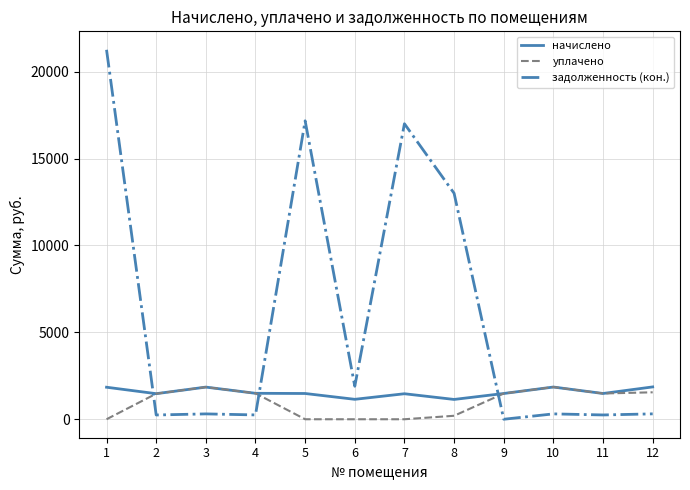

Which series changed the most between 1 and 7?

задолженность (кон.)